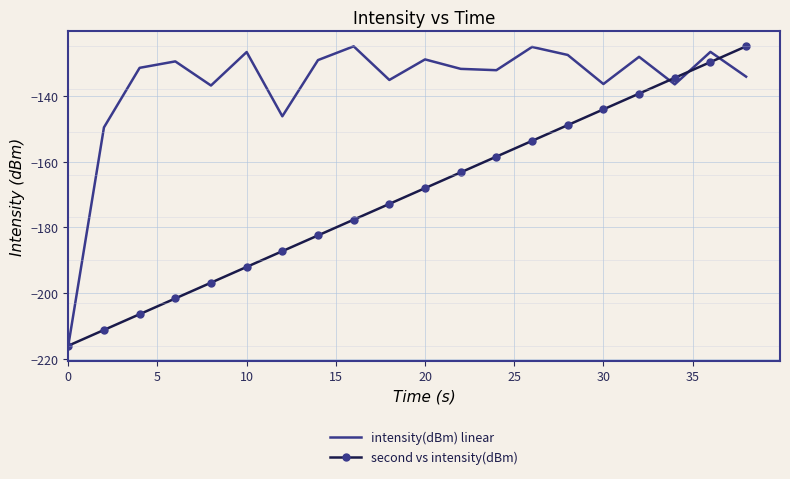

List the series in order of their overall mean, highest first.

intensity(dBm) linear, second vs intensity(dBm)